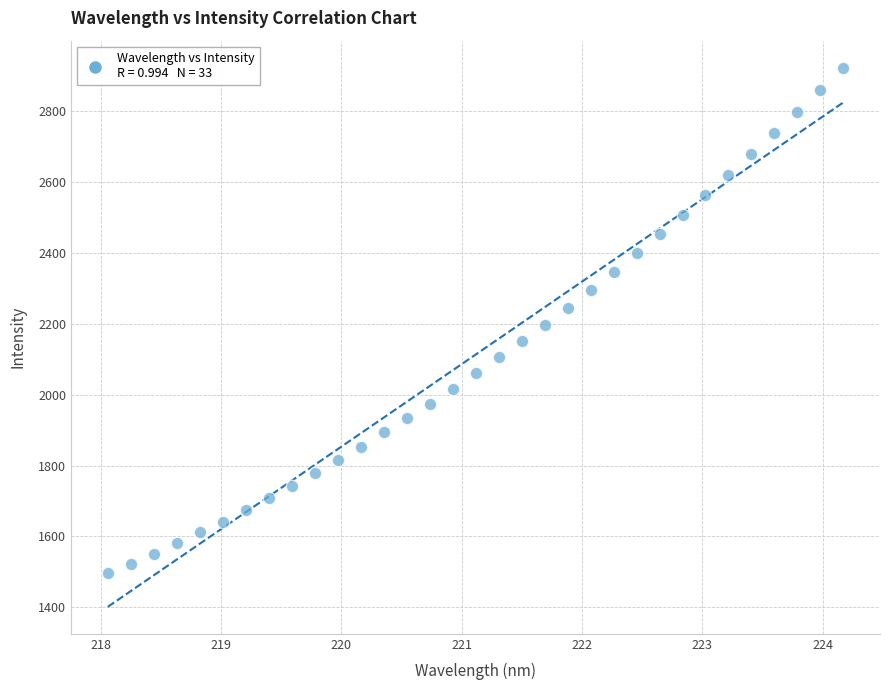

What is the range of Y values (max minus min)?

1427.3